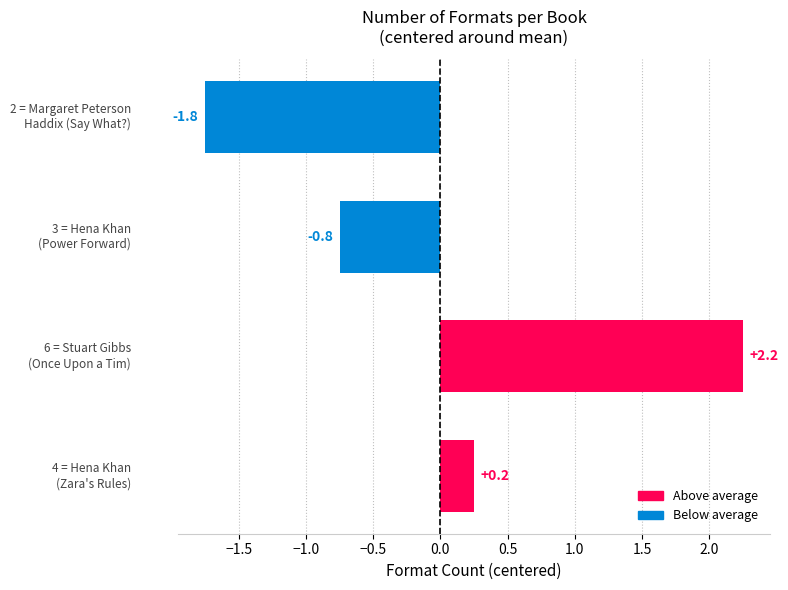

What is the difference between the maximum and minimum values?

4.0